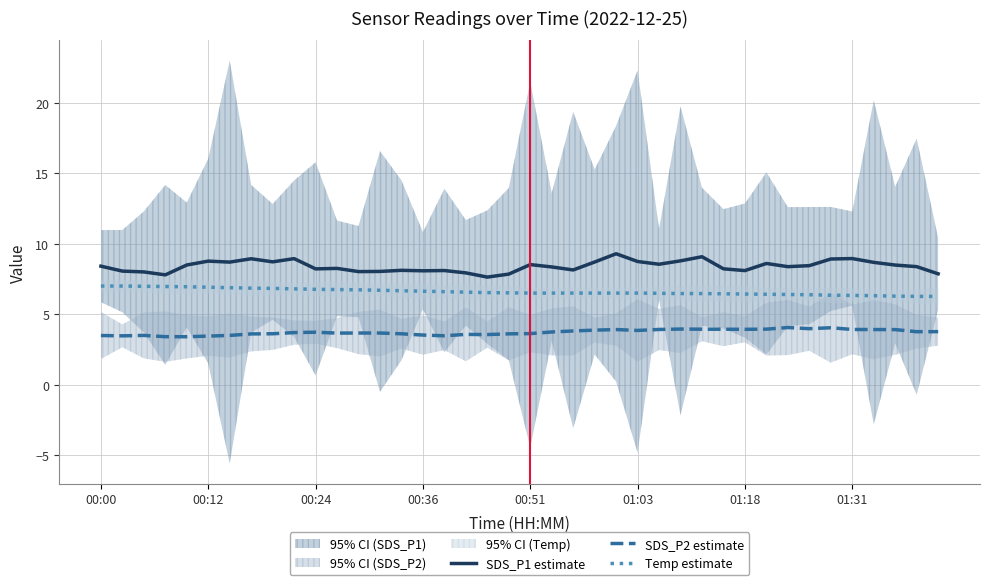

Is it true that SDS_P2 estimate equals 6.3 at 24?

False